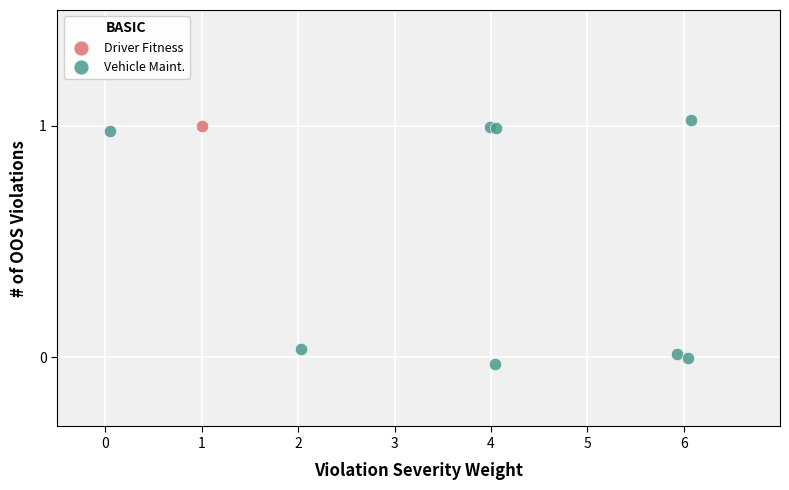

What are all the series names shown in the legend?

Driver Fitness, Vehicle Maint.